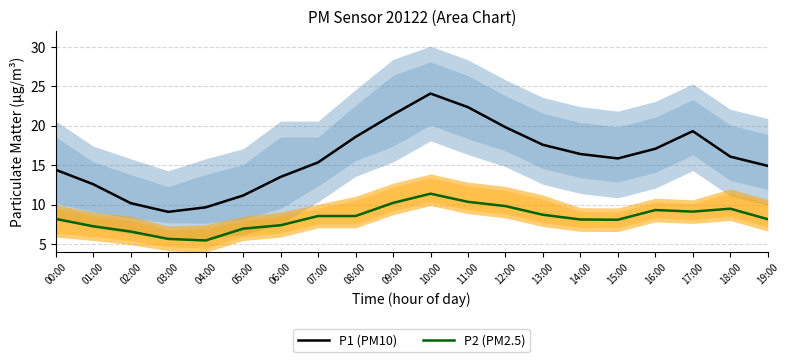

Reading left to right, extract all data points from this chart.

P1 (PM10): 00:00=14.4	01:00=12.6	02:00=10.2	03:00=9.1	04:00=9.7	05:00=11.2	06:00=13.5	07:00=15.4	08:00=18.6	09:00=21.4	10:00=24.1	11:00=22.4	12:00=19.8	13:00=17.6	14:00=16.4	15:00=15.9	16:00=17.1	17:00=19.3	18:00=16.1	19:00=14.9
P2 (PM2.5): 00:00=8.2	01:00=7.3	02:00=6.6	03:00=5.7	04:00=5.5	05:00=7.0	06:00=7.4	07:00=8.6	08:00=8.6	09:00=10.2	10:00=11.4	11:00=10.4	12:00=9.8	13:00=8.7	14:00=8.1	15:00=8.1	16:00=9.3	17:00=9.1	18:00=9.5	19:00=8.2